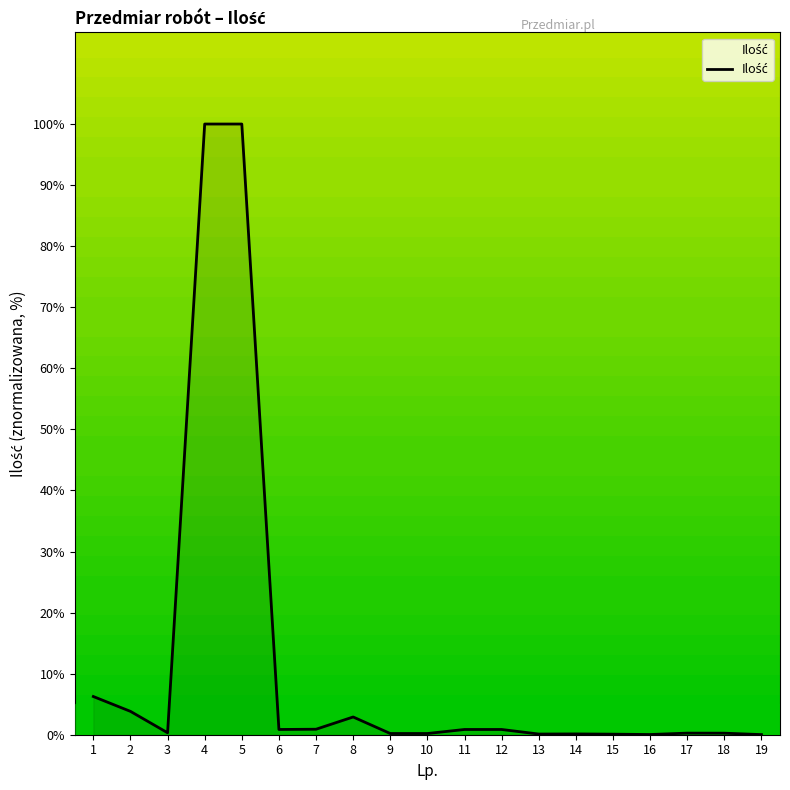

What is the change in value from 1 to 5?

+93.7